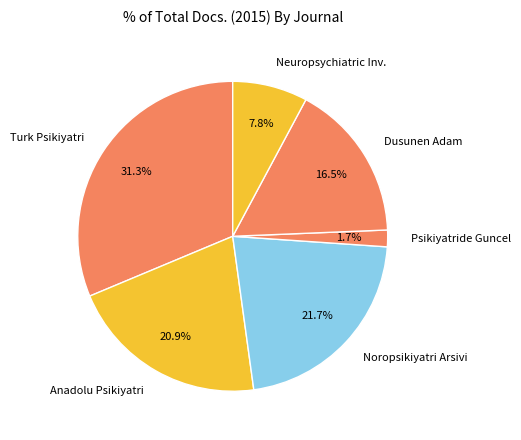

Approximately how many times larger is the value at Anadolu Psikiyatri compared to Neuropsychiatric Inv.?

2.7